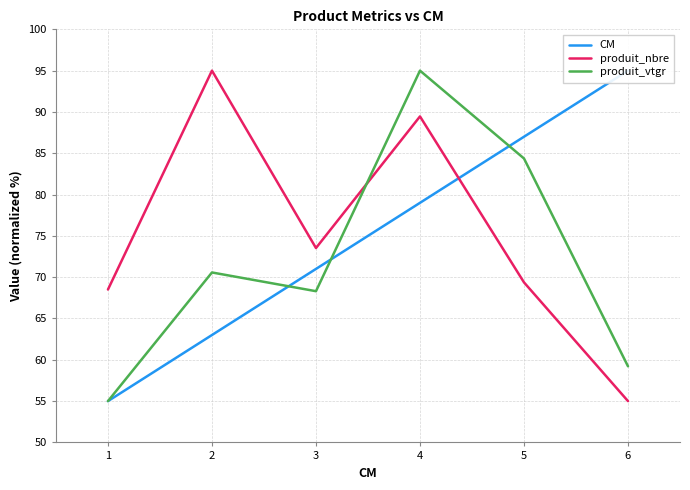

Read the produit_nbre value at 3.

73.5